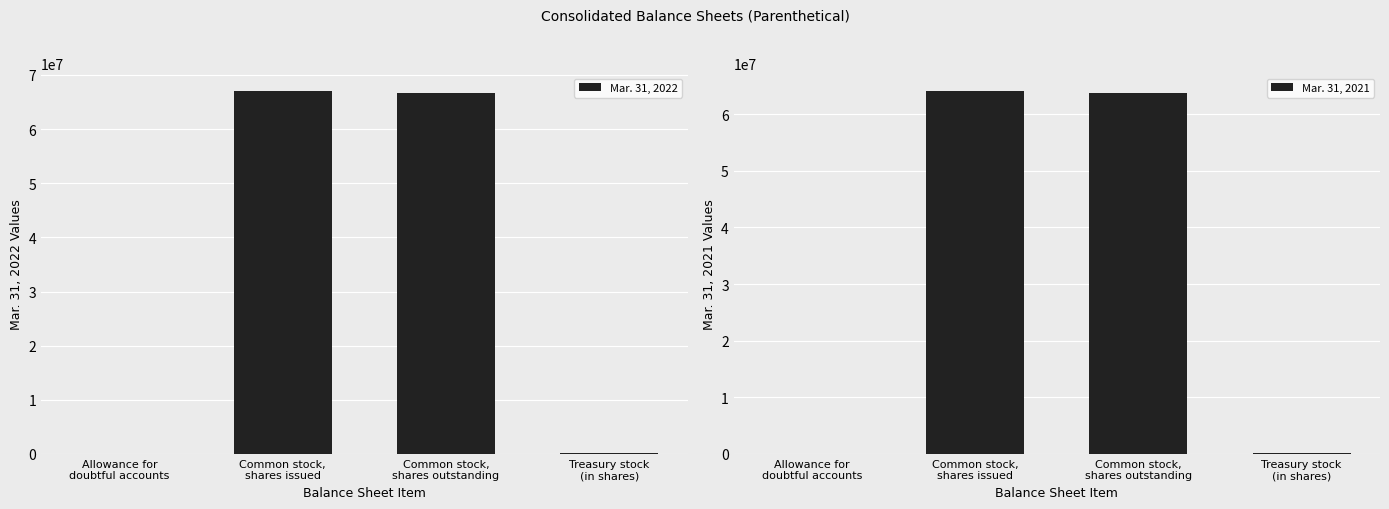

List the series in order of their overall mean, lowest first.

Mar. 31, 2021, Mar. 31, 2022